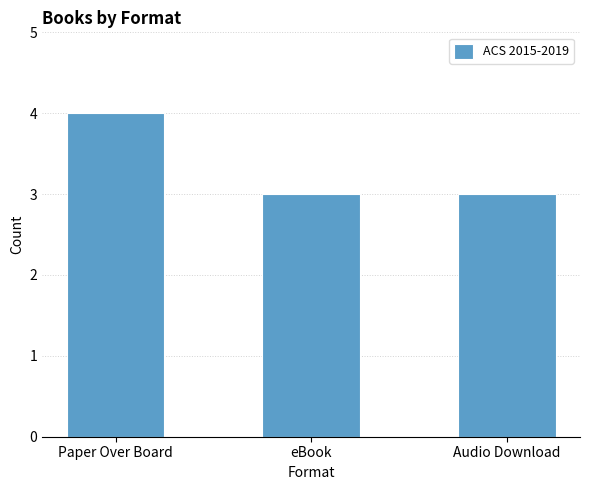

What is the average value?

3